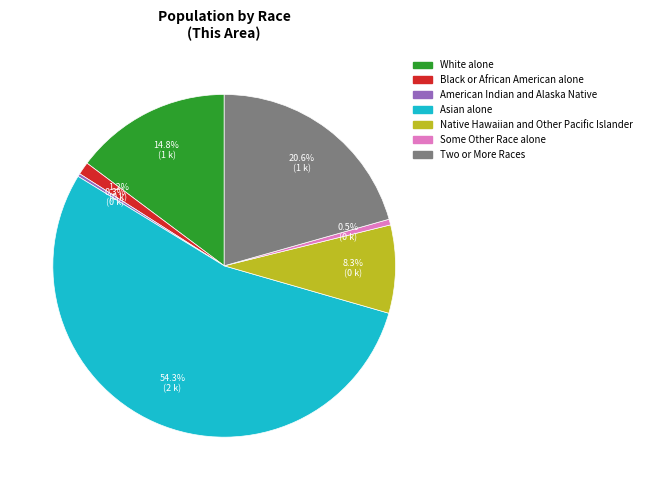

The Black or African American alone slice represents 11% of the pie. True or false?

False